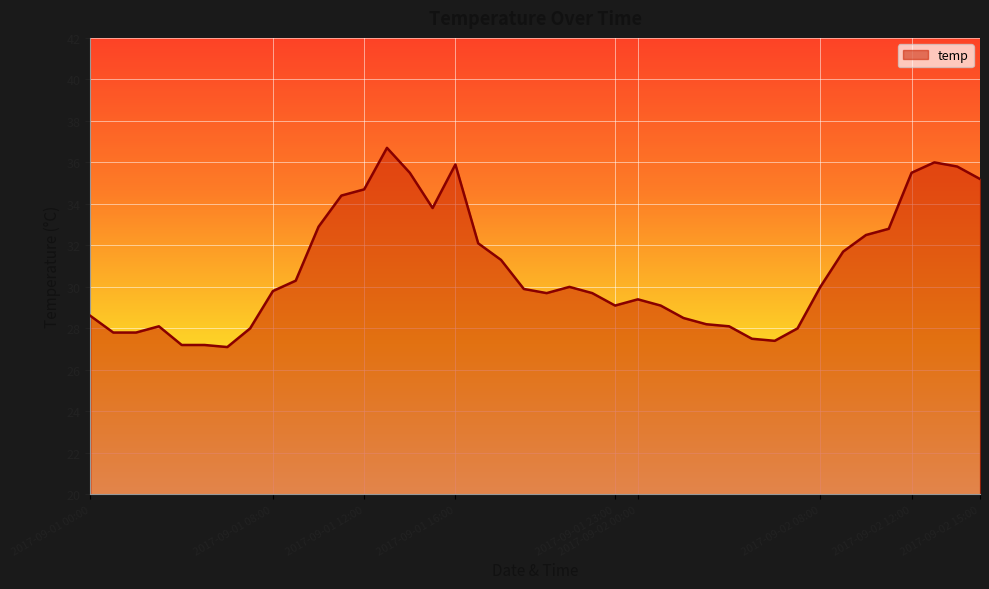

What is the smallest value displayed?

27.1